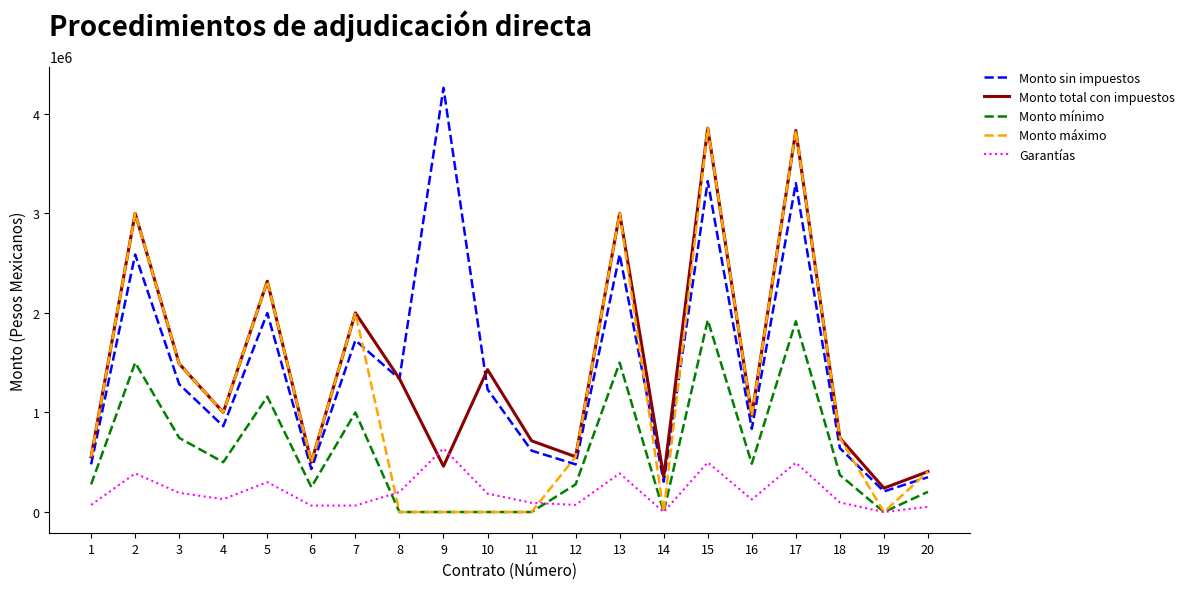

What is the difference between the maximum and minimum values in the Garantías series?

638945.2